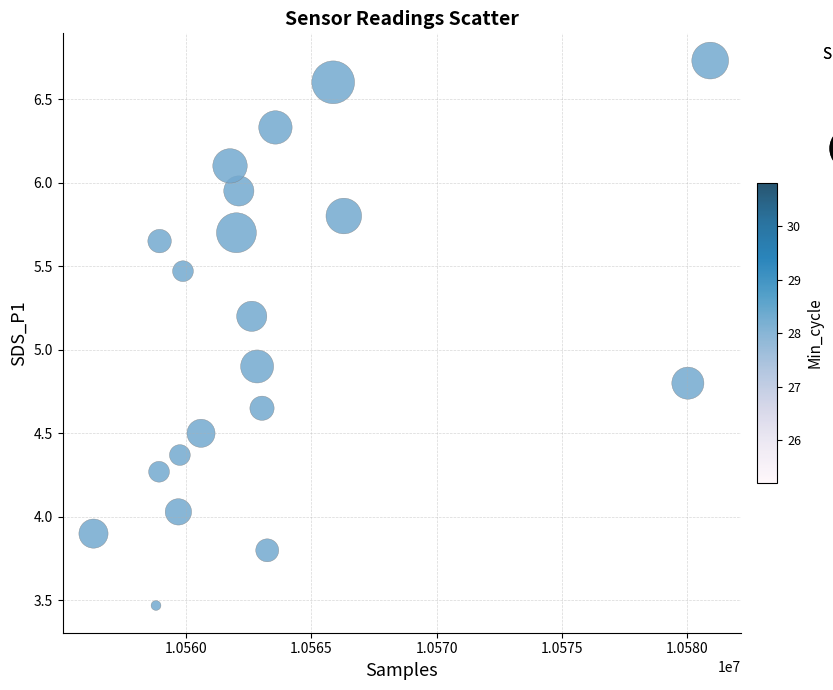

What Y value in the scatter plot is closest to 5?

4.9